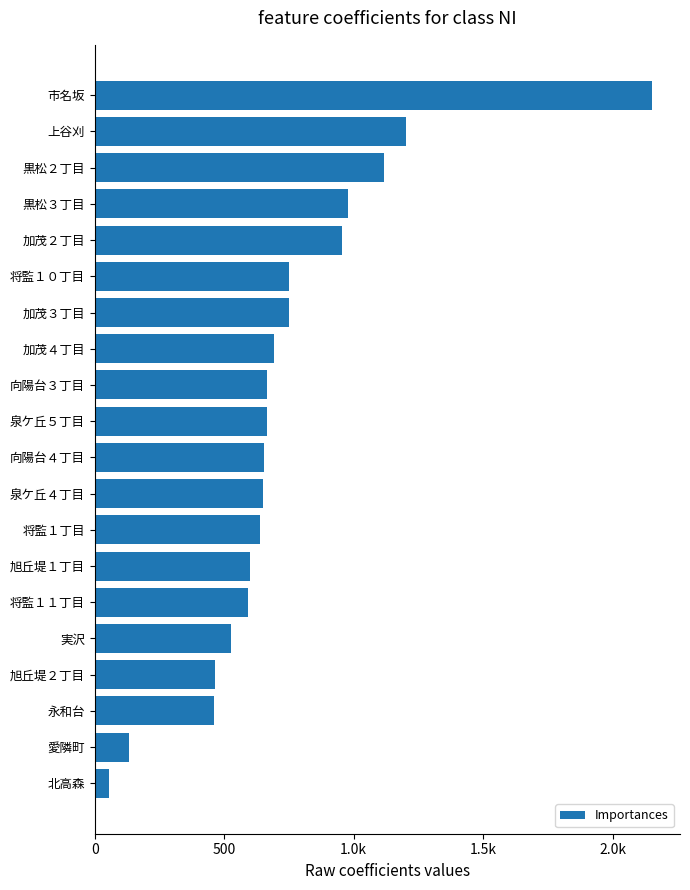

Does the chart contain any negative values?

No